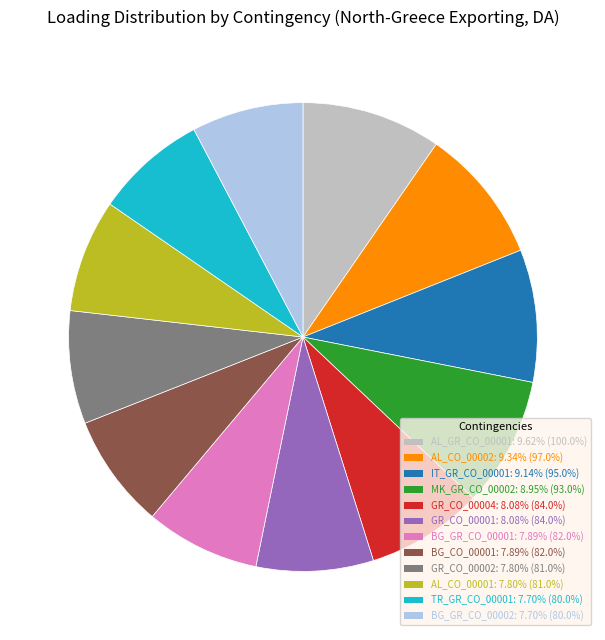

Does BG_GR_CO_00002 represent more than half of the total?

No